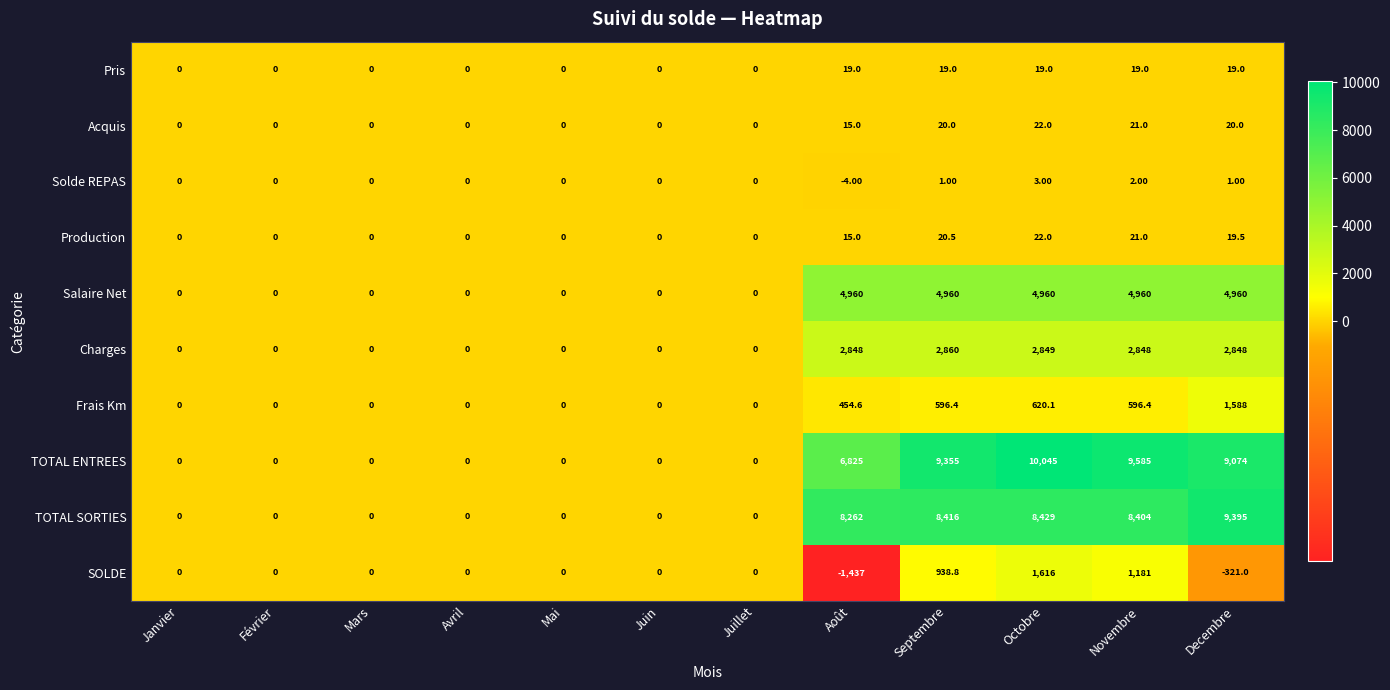

What is the sum of all Pris values?

95.0